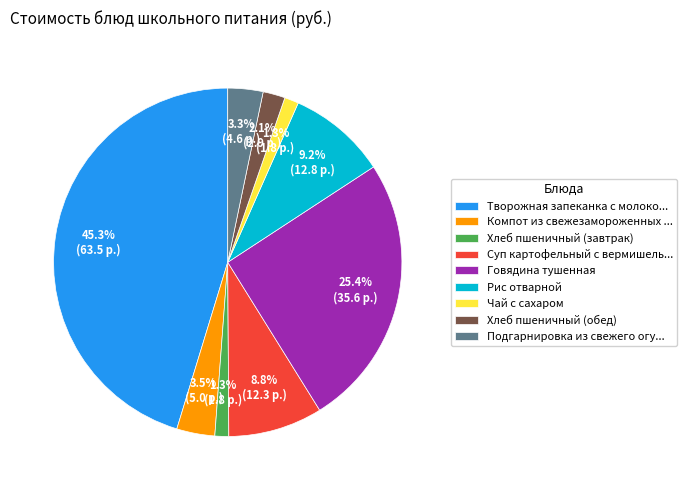

Does Рис отварной account for over 50% of the chart?

No